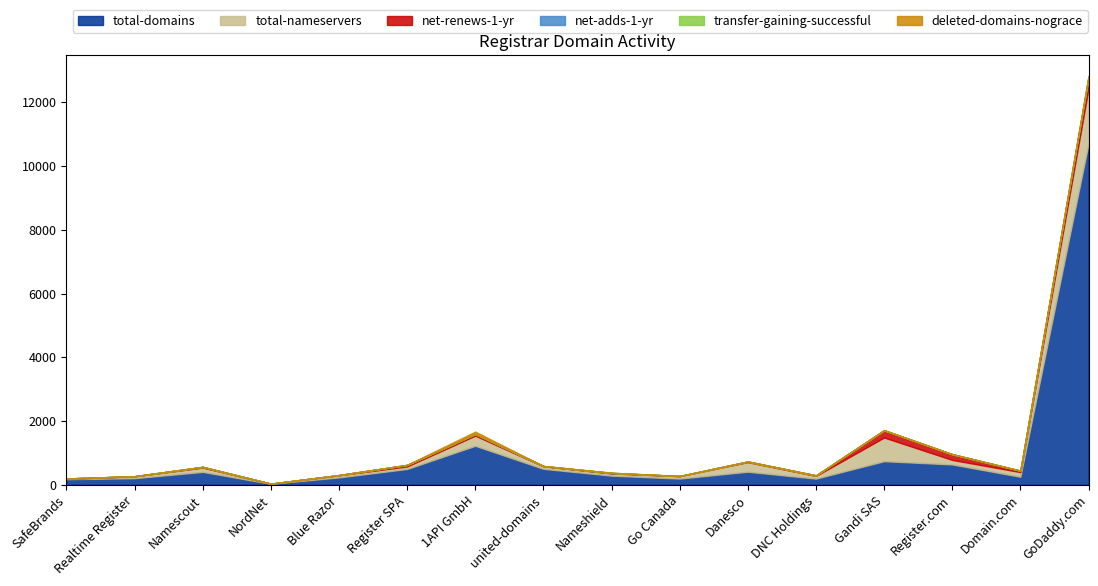

Reading left to right, list all the values displayed in this chart.

total-domains: SafeBrands=176	Realtime Register=207	Namescout=405	NordNet=31	Blue Razor=232	Register SPA=496	1API GmbH=1223	united-domains=500	Nameshield=287	Go Canada=195	Danesco=410	DNC Holdings=193	Gandi SAS=740	Register.com=638	Domain.com=252	GoDaddy.com=10704
total-nameservers: SafeBrands=11	Realtime Register=59	Namescout=133	NordNet=4	Blue Razor=66	Register SPA=80	1API GmbH=319	united-domains=79	Nameshield=69	Go Canada=75	Danesco=302	DNC Holdings=85	Gandi SAS=743	Register.com=142	Domain.com=147	GoDaddy.com=1736
net-renews-1-yr: SafeBrands=11	Realtime Register=2	Namescout=24	NordNet=0	Blue Razor=7	Register SPA=47	1API GmbH=51	united-domains=9	Nameshield=13	Go Canada=6	Danesco=18	DNC Holdings=17	Gandi SAS=228	Register.com=177	Domain.com=43	GoDaddy.com=305
net-adds-1-yr: SafeBrands=0	Realtime Register=1	Namescout=0	NordNet=0	Blue Razor=0	Register SPA=0	1API GmbH=1	united-domains=0	Nameshield=0	Go Canada=0	Danesco=0	DNC Holdings=0	Gandi SAS=0	Register.com=3	Domain.com=0	GoDaddy.com=39
transfer-gaining-successful: SafeBrands=0	Realtime Register=0	Namescout=0	NordNet=0	Blue Razor=0	Register SPA=0	1API GmbH=0	united-domains=2	Nameshield=8	Go Canada=0	Danesco=0	DNC Holdings=0	Gandi SAS=0	Register.com=0	Domain.com=0	GoDaddy.com=11
deleted-domains-nograce: SafeBrands=0	Realtime Register=2	Namescout=0	NordNet=0	Blue Razor=0	Register SPA=3	1API GmbH=75	united-domains=1	Nameshield=1	Go Canada=0	Danesco=3	DNC Holdings=0	Gandi SAS=2	Register.com=3	Domain.com=3	GoDaddy.com=39